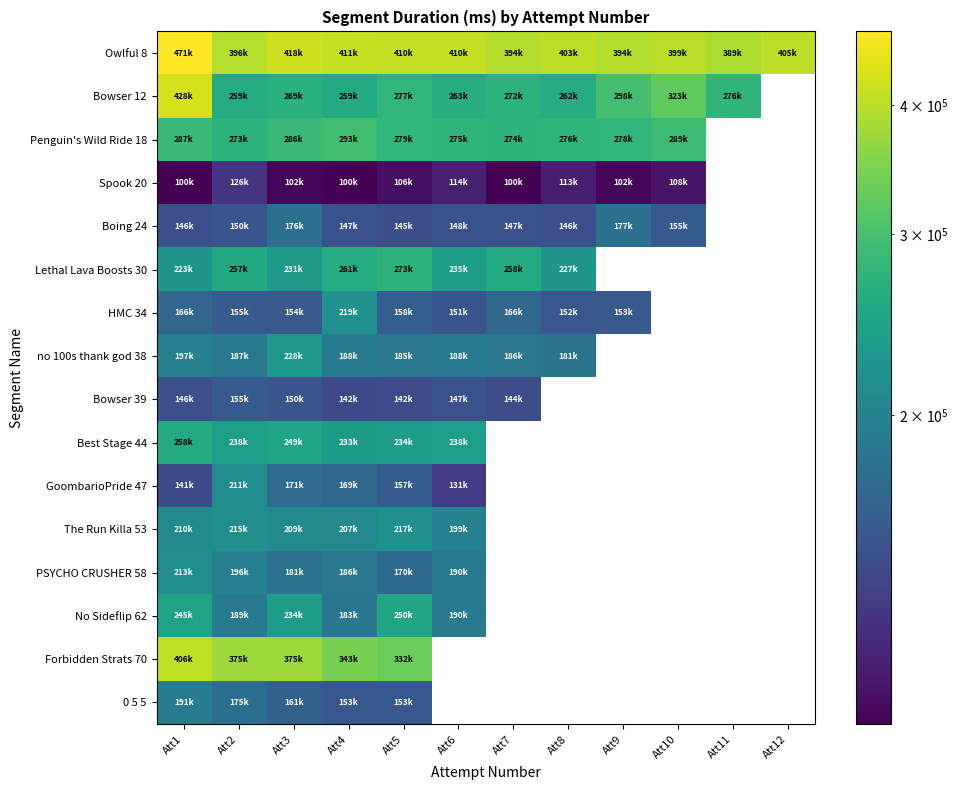

What is the difference between the highest and lowest values at Att3?

315623.0